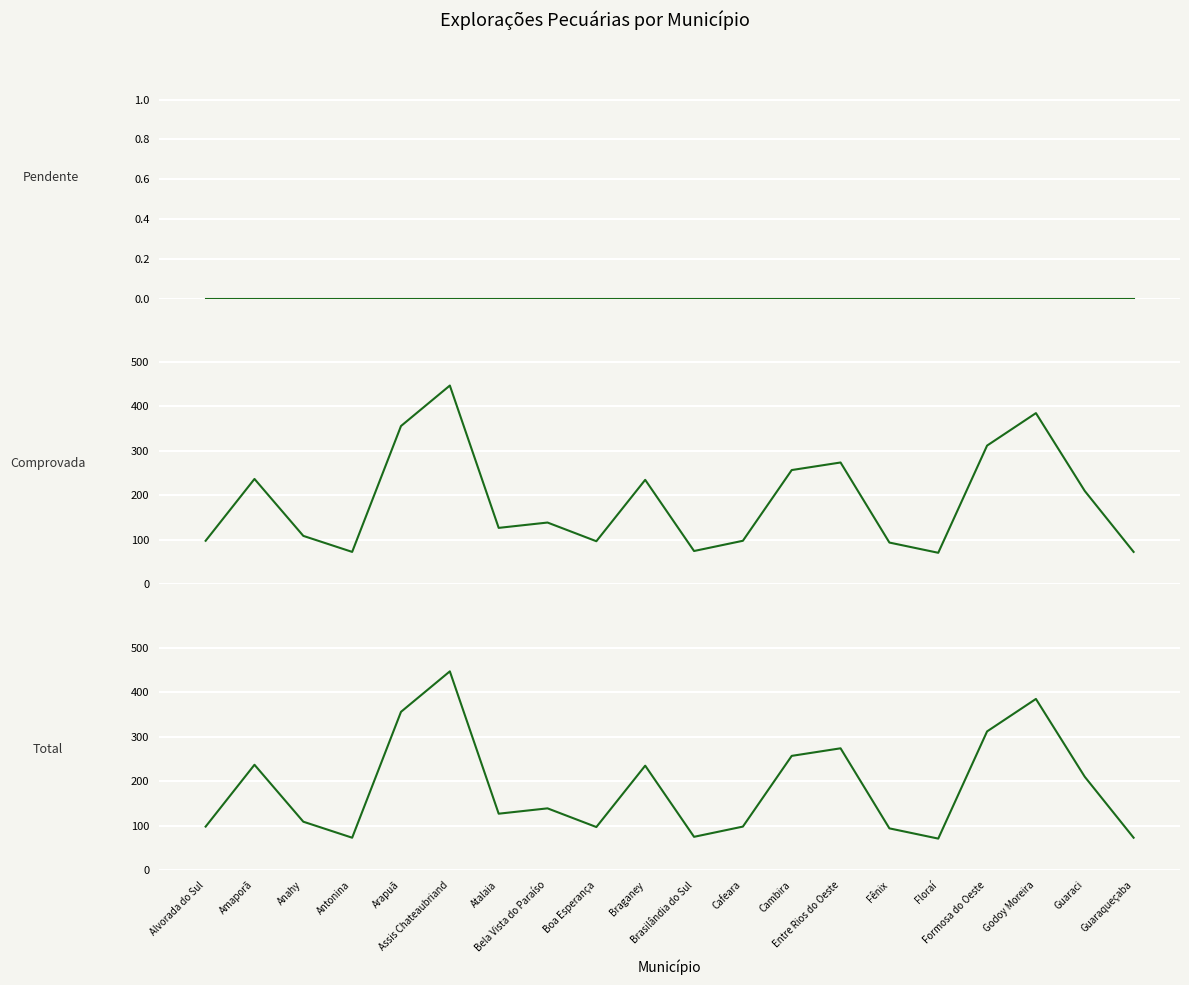

How many interior local peaks does the Total series have?

6